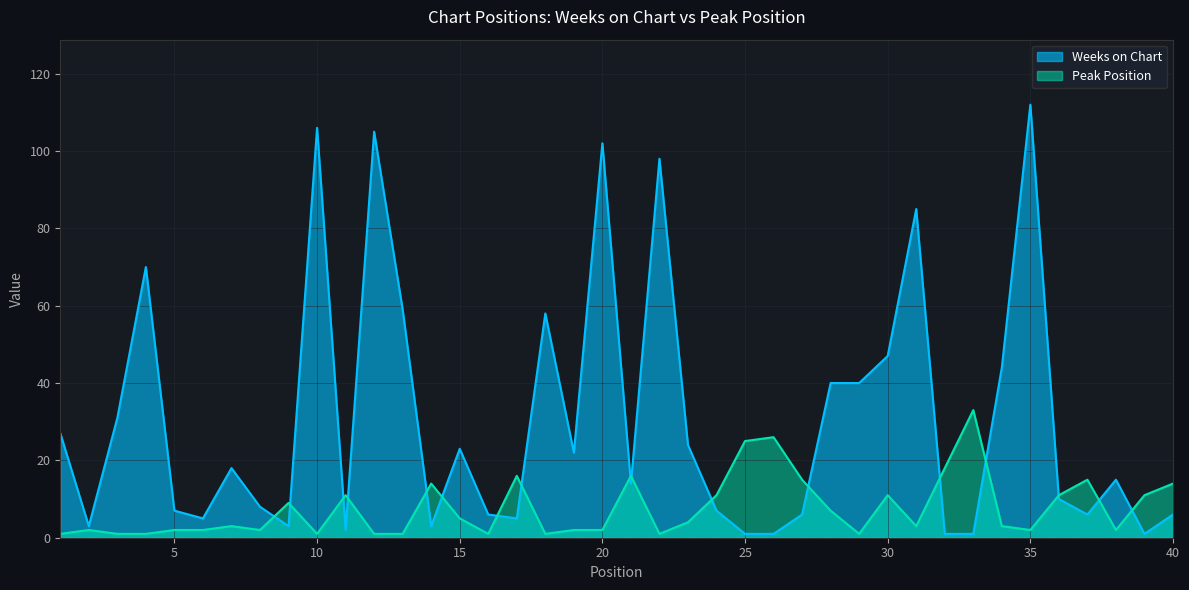

Reading left to right, extract all data points from this chart.

Weeks on Chart: 27	3	31	70	7	5	18	8	3	106	2	105	59	3	23	6	5	58	22	102	14	98	24	7	1	1	6	40	40	47	85	1	1	44	112	10	6	15	1	6
Peak Position: 1	2	1	1	2	2	3	2	9	1	11	1	1	14	5	1	16	1	2	2	16	1	4	11	25	26	15	7	1	11	3	18	33	3	2	11	15	2	11	14